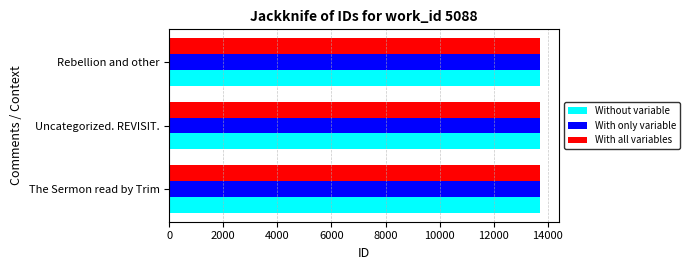

What is the sum of all With only variable values?

41170